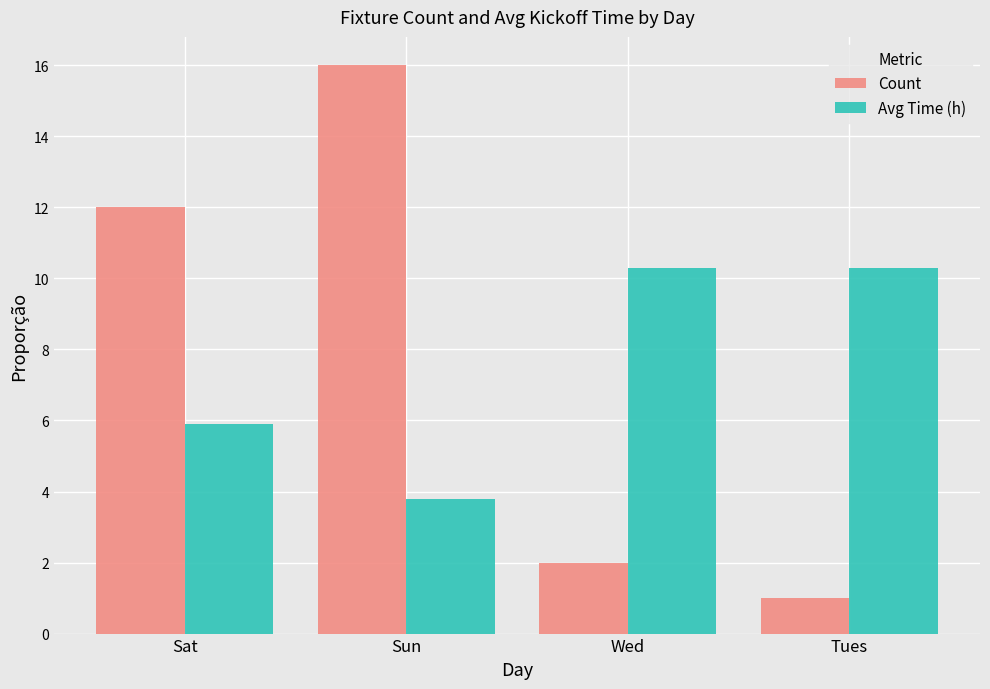

What is the minimum value for Count?

1.0